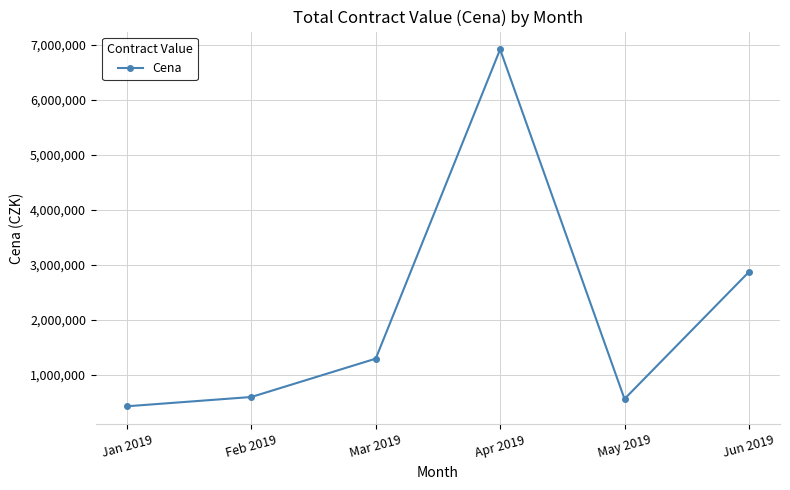

How many interior local peaks (higher than both neighbors) does the data have?

1